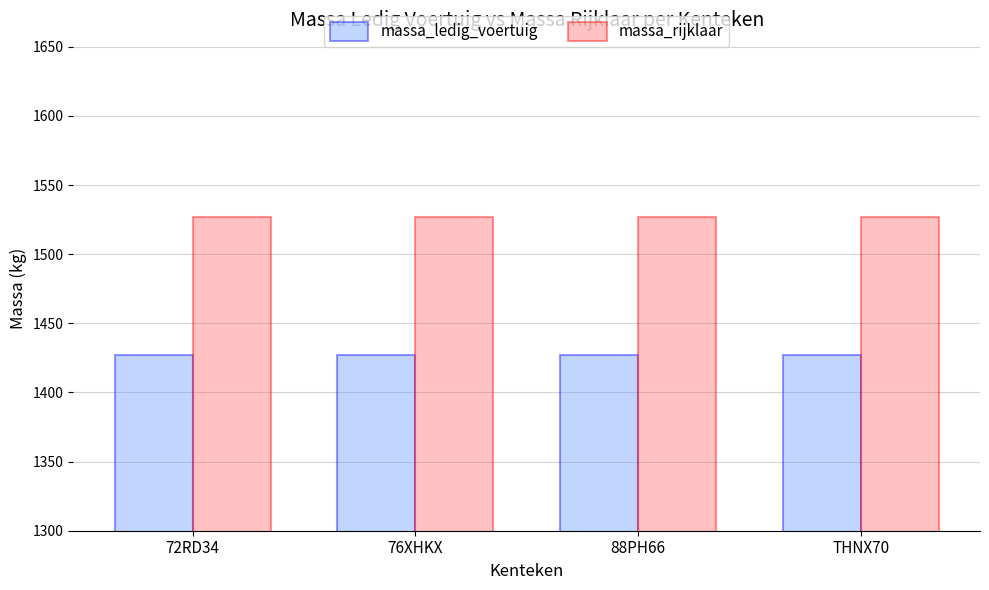

List the series in order of their peak value, lowest first.

massa_ledig_voertuig, massa_rijklaar